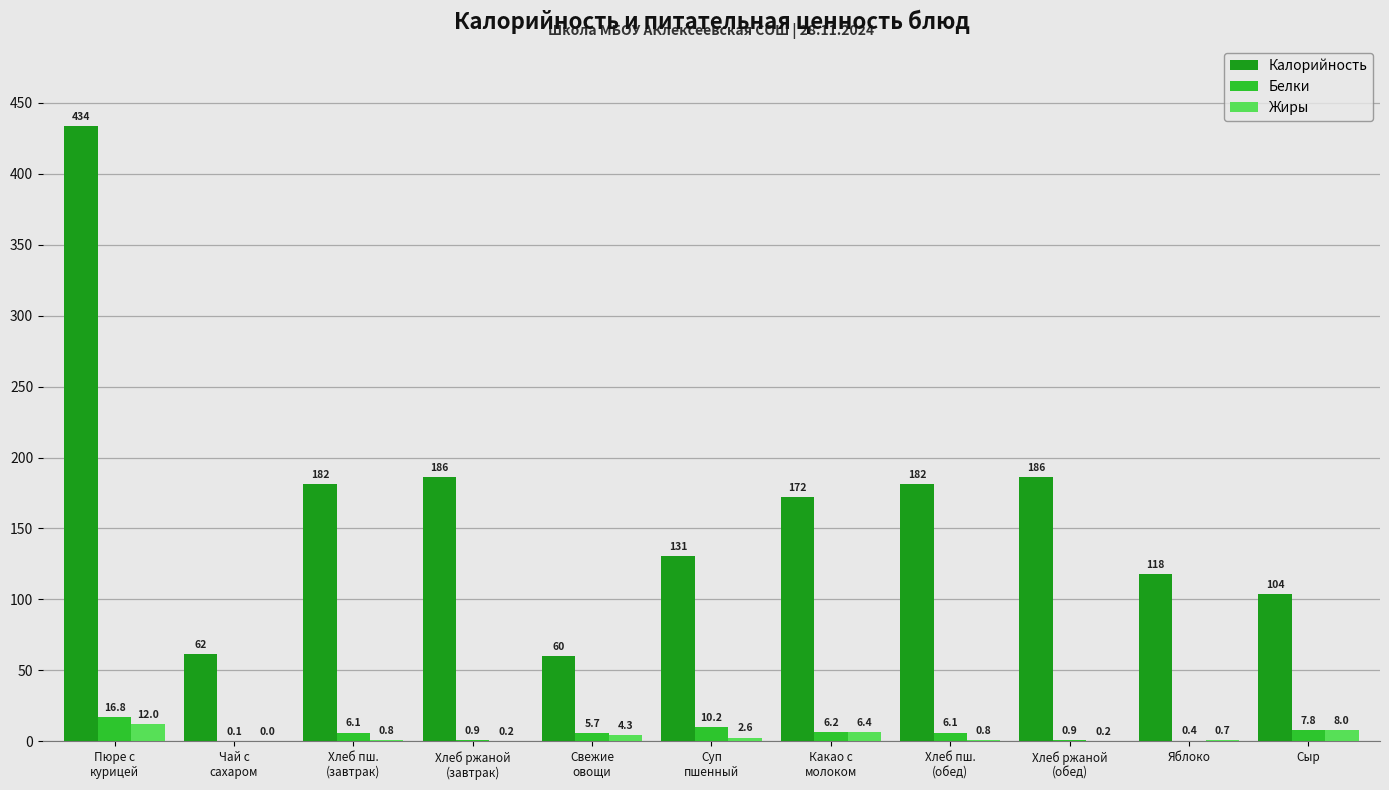

Are the bars horizontal?

No